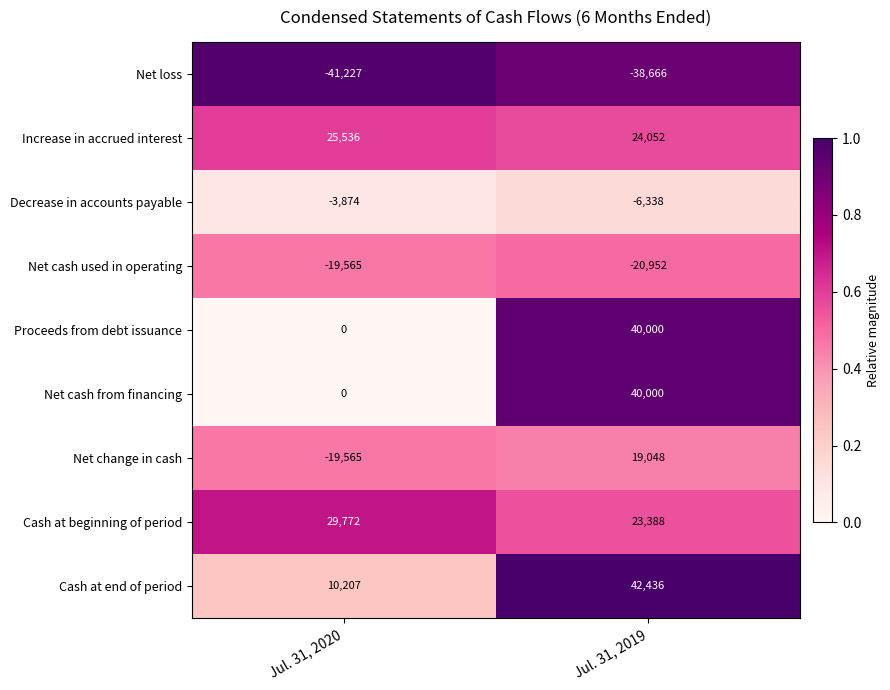

The Net change in cash series shows -8995 at Jul. 31, 2020. True or false?

False